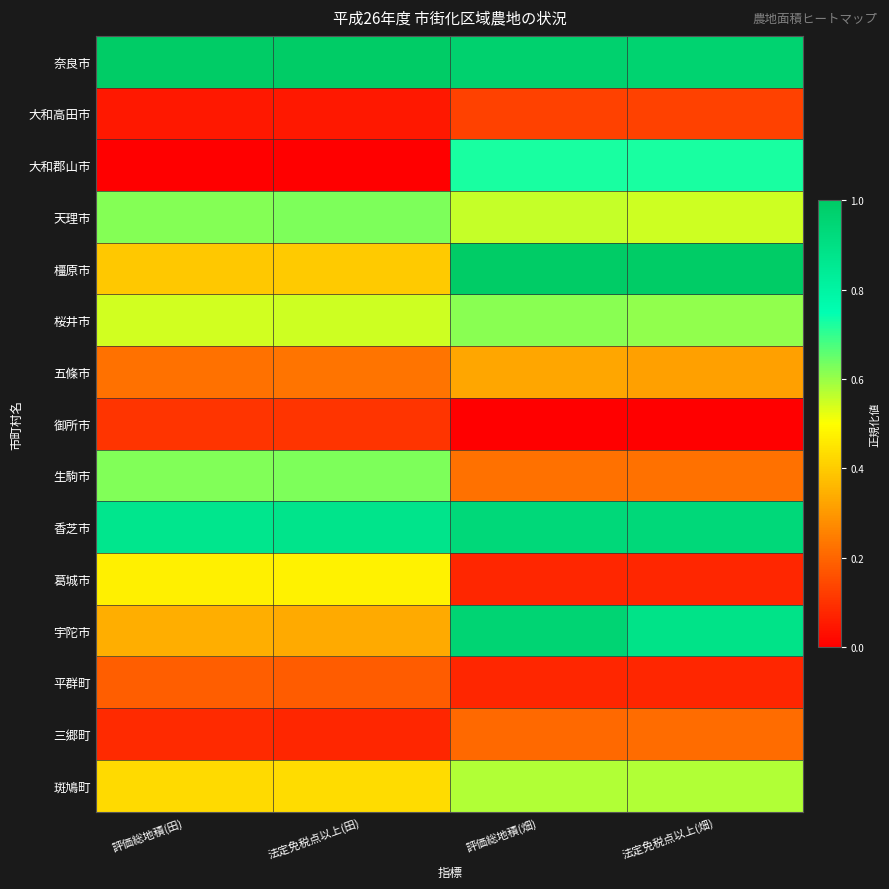

Which has a higher value, 評価総地積(畑) or 法定免税点以上(田)?

法定免税点以上(田)